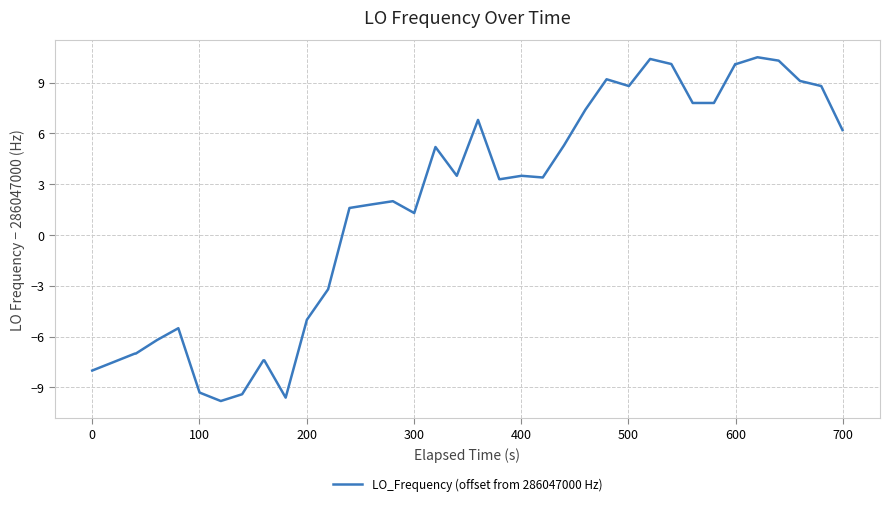

What is the smallest value displayed?

-9.8